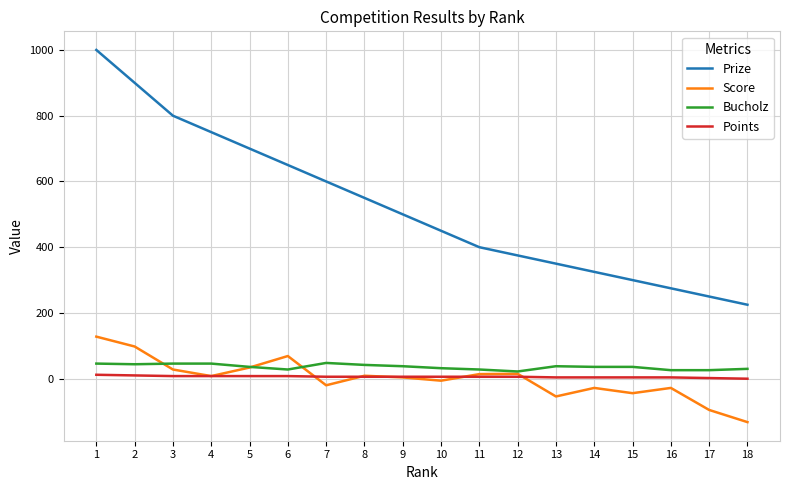

How many lines are shown in the chart?

4